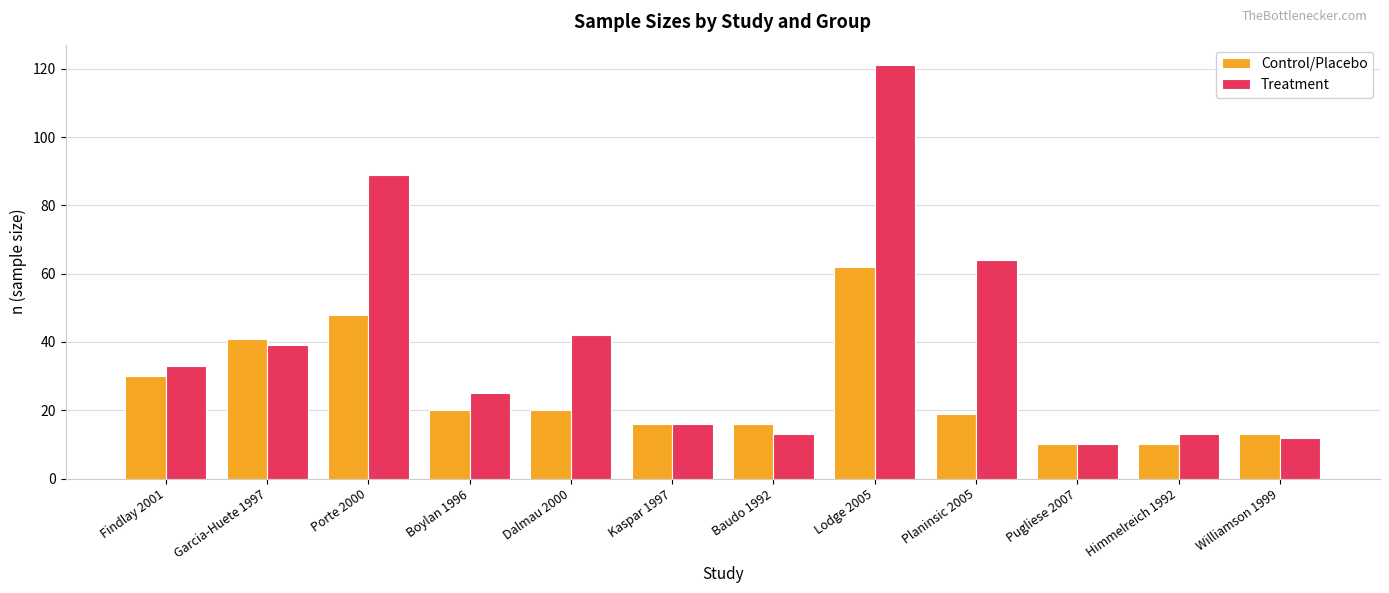

List the series in order of their peak value, lowest first.

Control/Placebo, Treatment